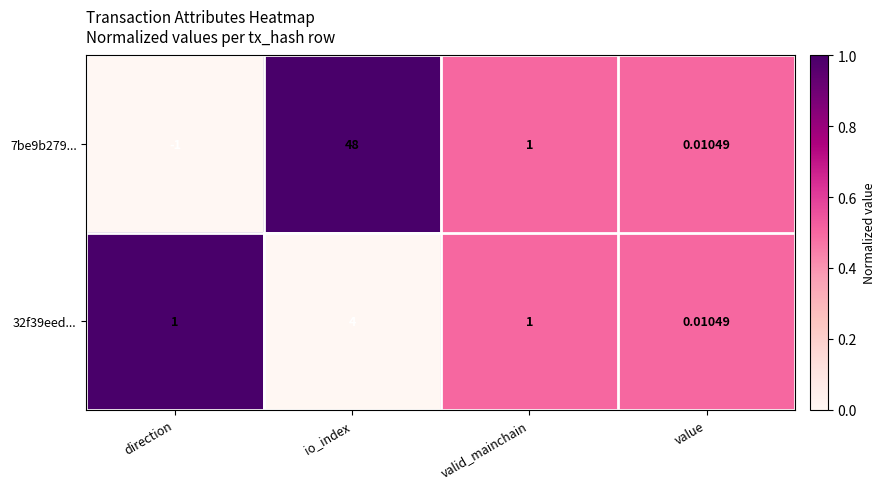

Between direction and io_index, which series saw the biggest shift?

7be9b279...